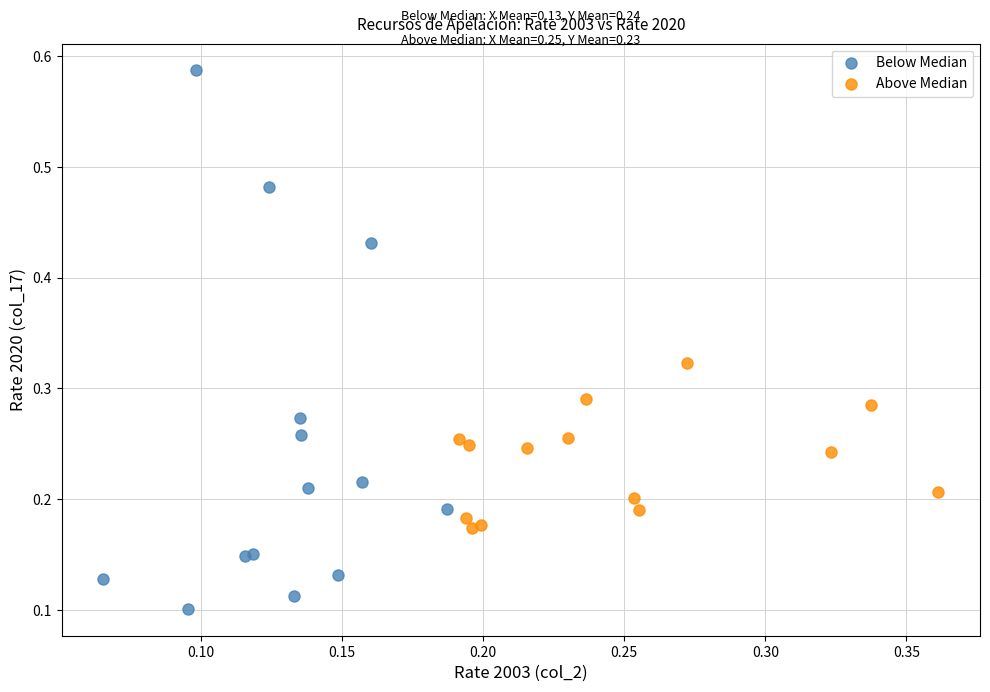

Which series contains the highest Y value?

Below Median